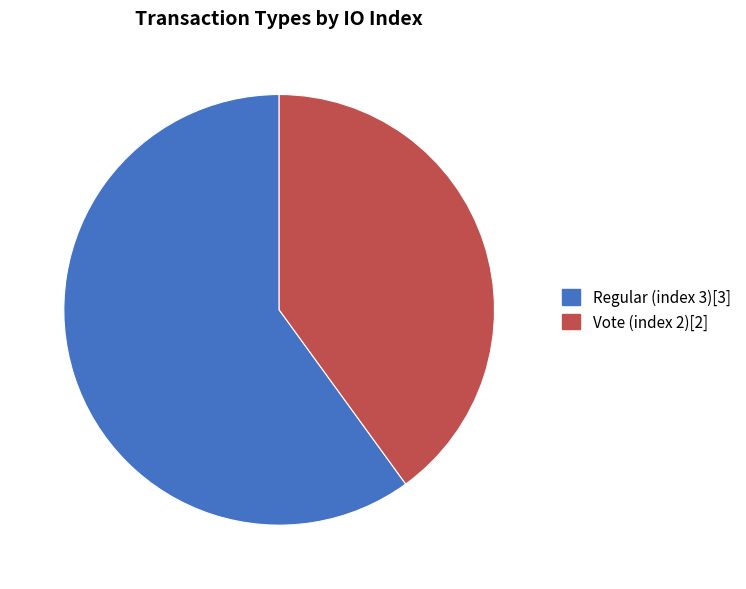

Which slice is the largest?

Regular (index 3)